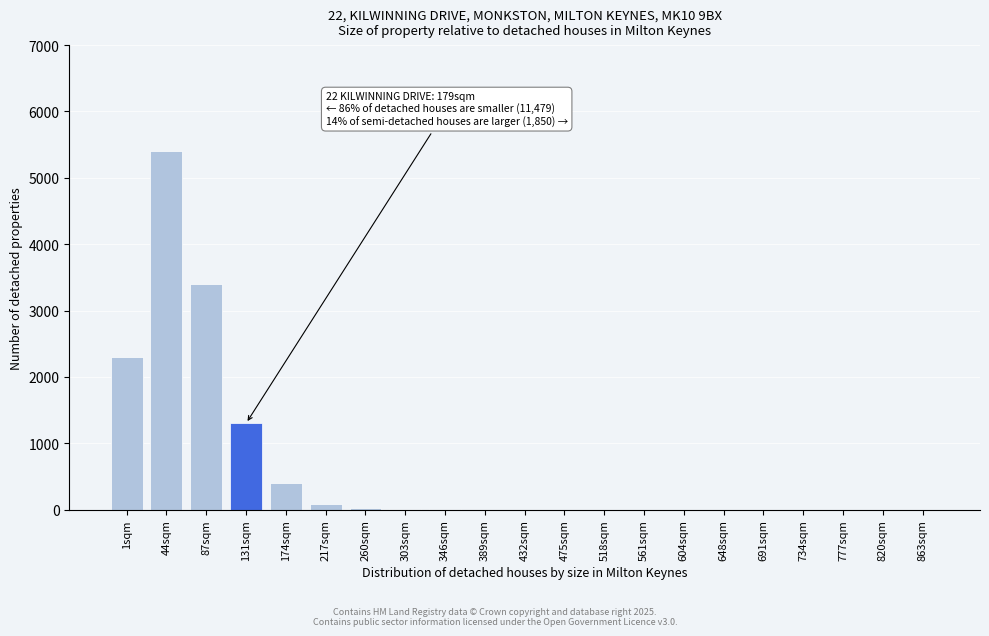

Where is the data nearest to the value 2700?

1sqm